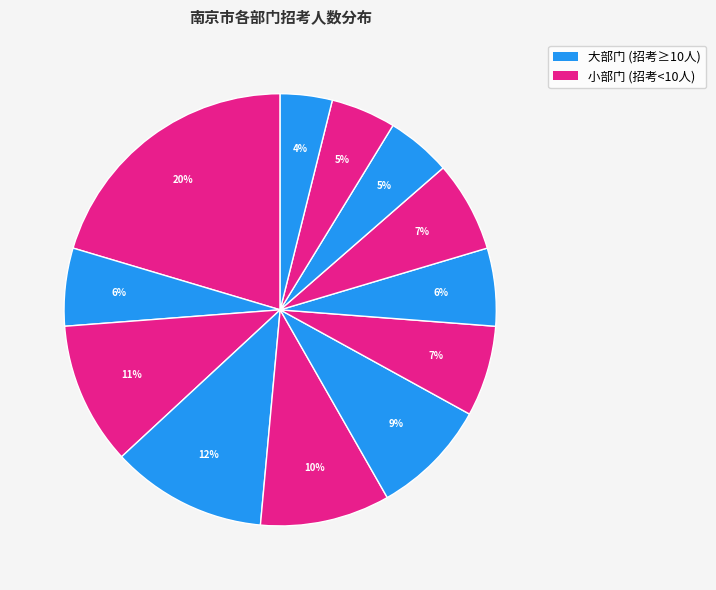

How many slices are in this pie chart?

12